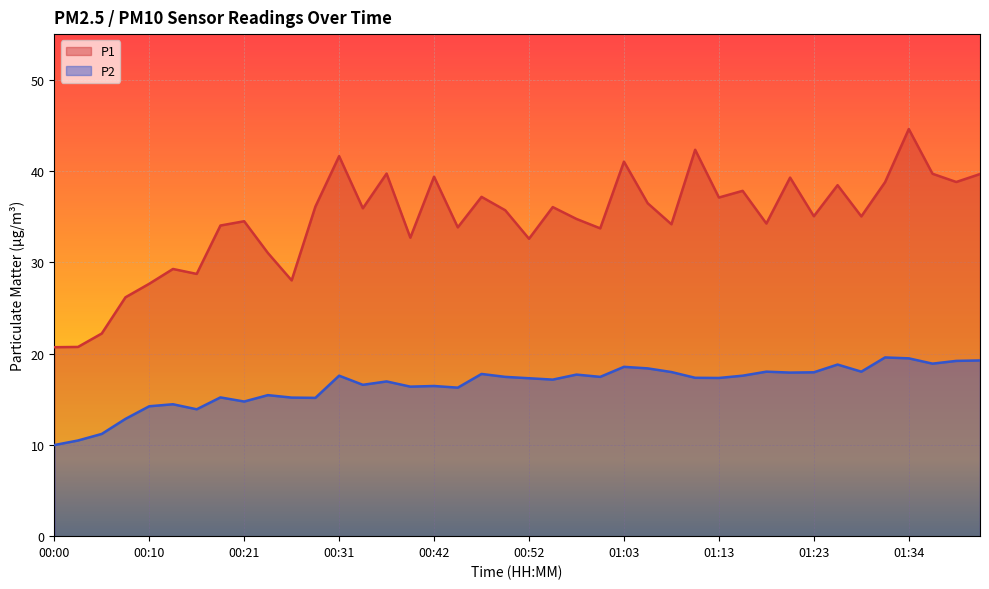

List the labels in order of P1 value, smallest first.

00:00, 00:02, 00:05, 00:08, 00:10, 00:26, 00:15, 00:13, 00:23, 00:52, 00:39, 01:00, 00:44, 00:18, 01:08, 01:18, 00:21, 00:57, 01:29, 01:23, 00:49, 00:33, 00:55, 00:28, 01:05, 01:13, 00:47, 01:16, 01:26, 01:31, 01:39, 01:21, 00:42, 01:42, 01:37, 00:36, 01:03, 00:31, 01:11, 01:34